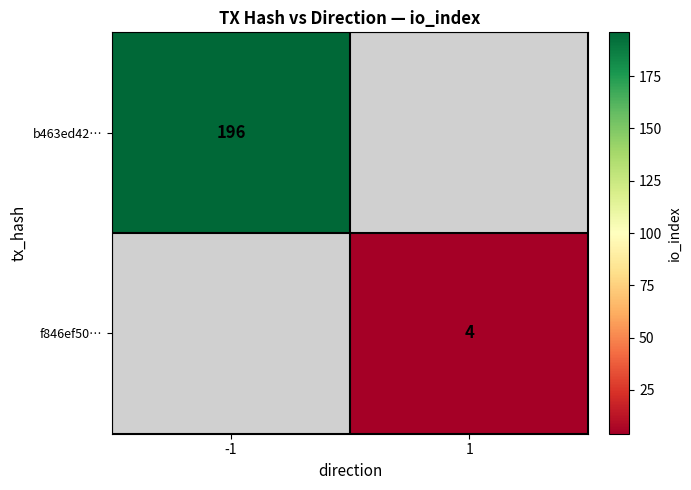

The f846ef50… series shows 4 at 1. True or false?

True